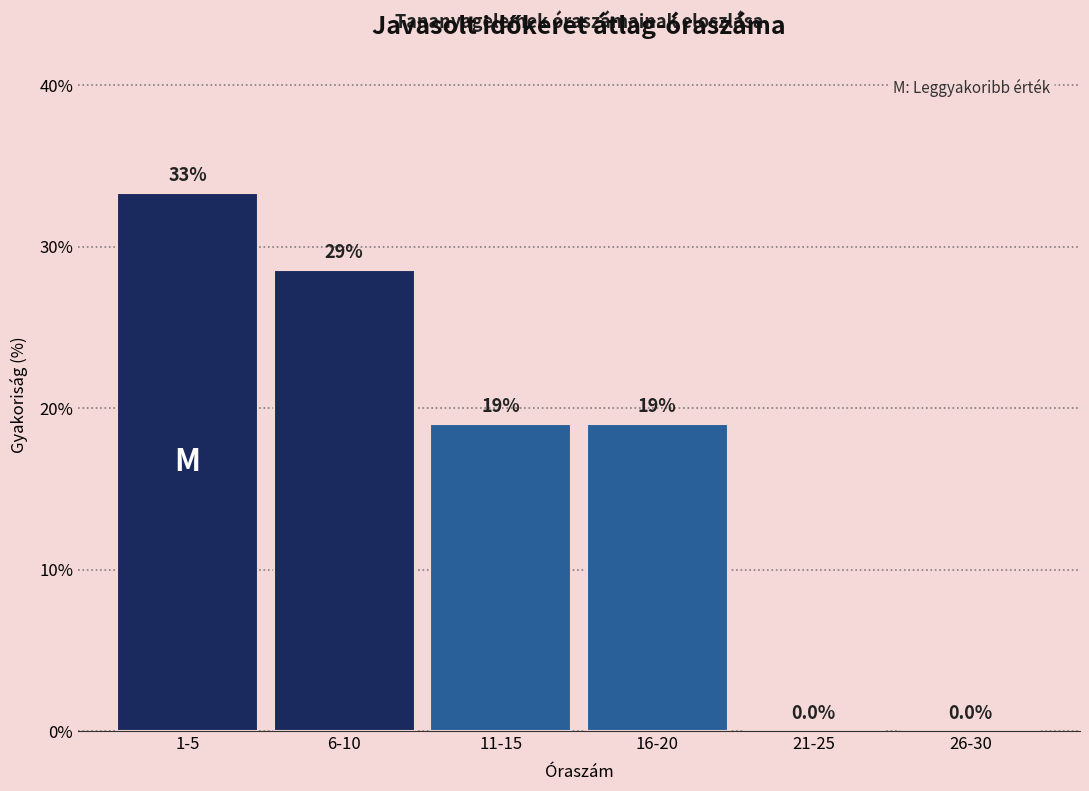

Reading right to left, transcribe all the data shown in this chart.

26-30=0.0	21-25=0.0	16-20=19.0	11-15=19.0	6-10=28.6	1-5=33.3